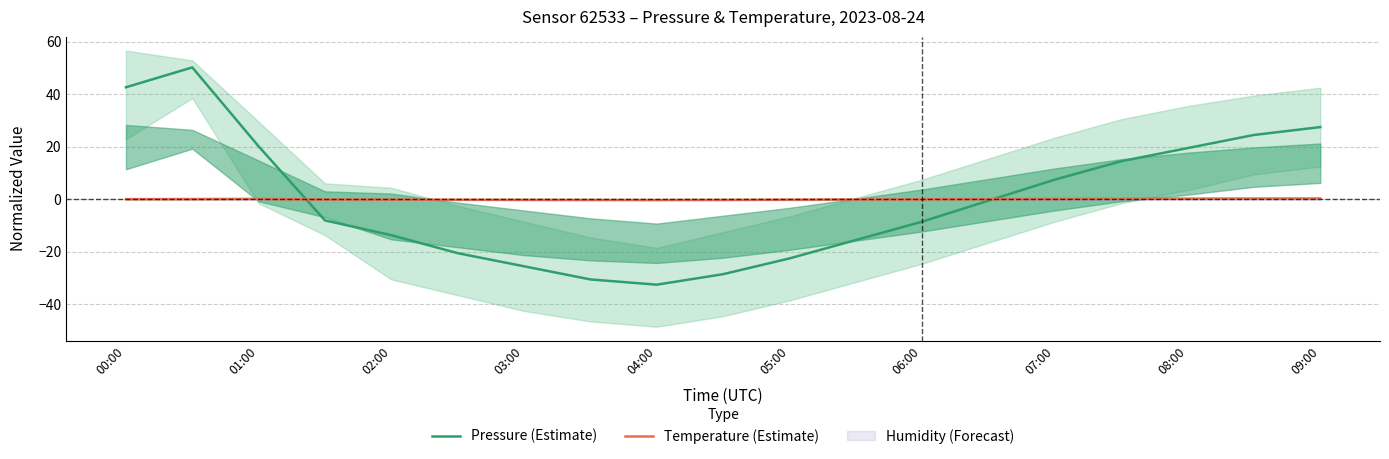

What is the approximate value of Temperature (Estimate) at 05:00?

-0.1